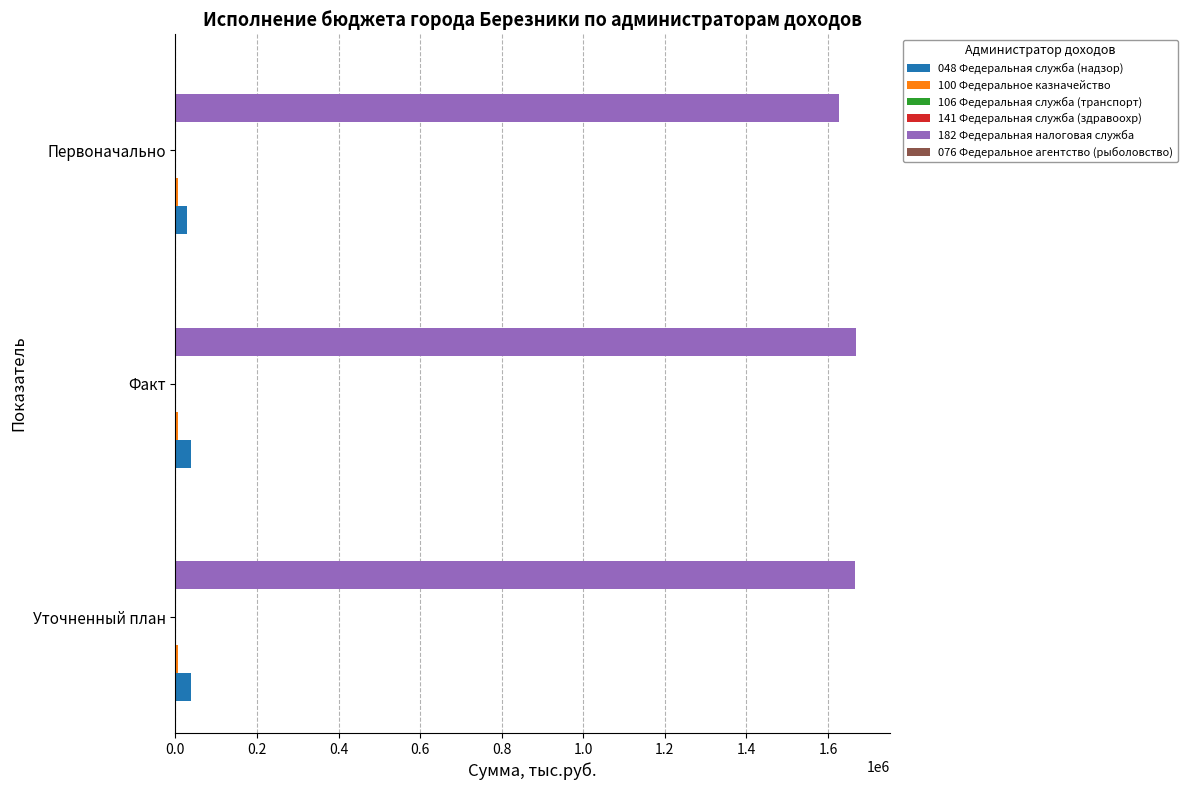

Which series has the largest range (max minus min)?

182 Федеральная налоговая служба